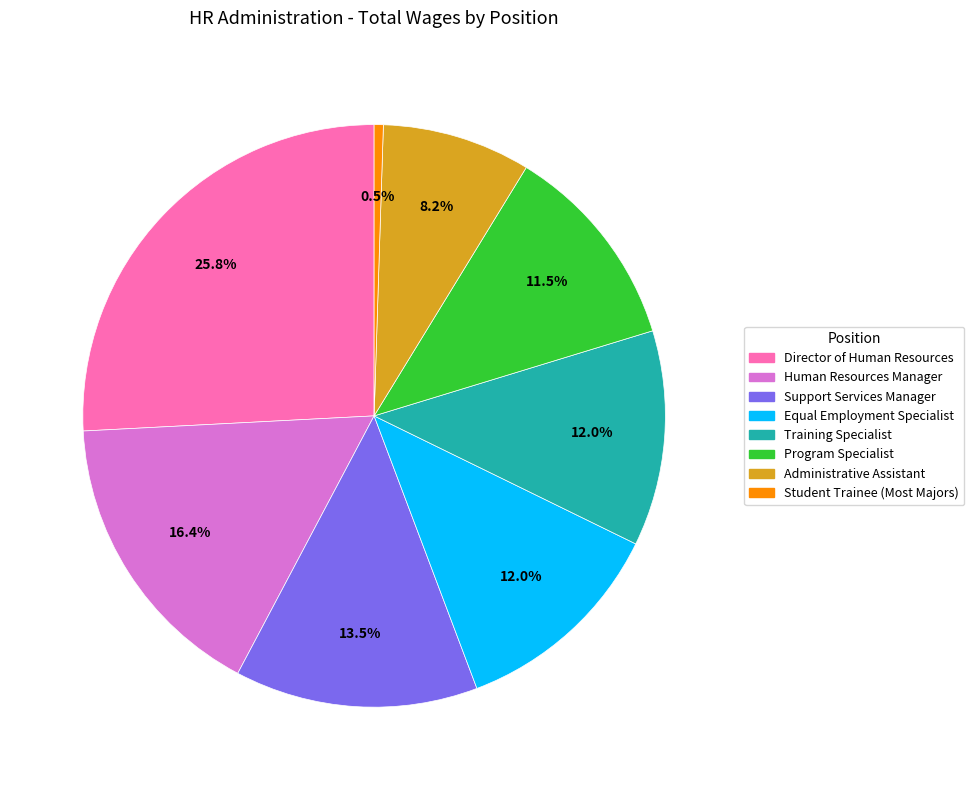

Which slice is the smallest?

Student Trainee (Most Majors)